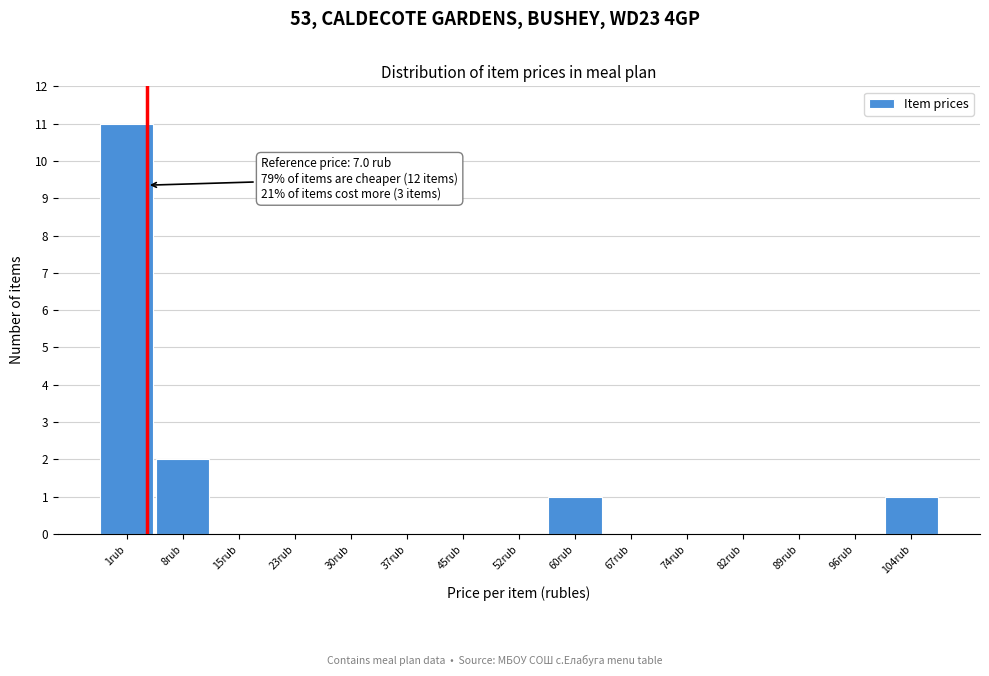

Reading left to right, transcribe all the data shown in this chart.

1rub=11	8rub=2	15rub=0	23rub=0	30rub=0	37rub=0	45rub=0	52rub=0	60rub=1	67rub=0	74rub=0	82rub=0	89rub=0	96rub=0	104rub=1